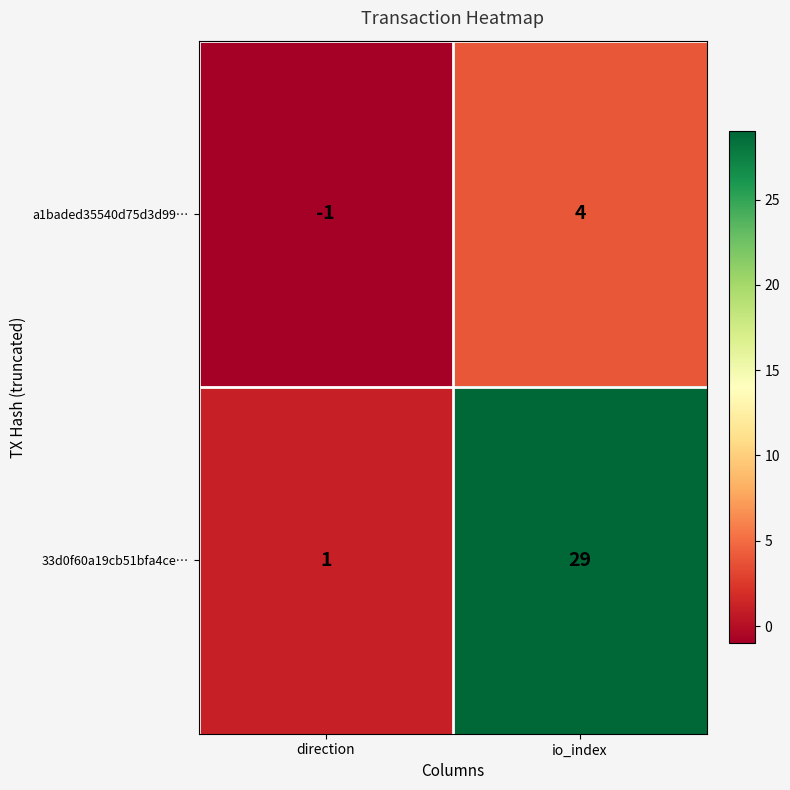

Which series has the largest total across all categories?

33d0f60a19cb51bfa4ce…